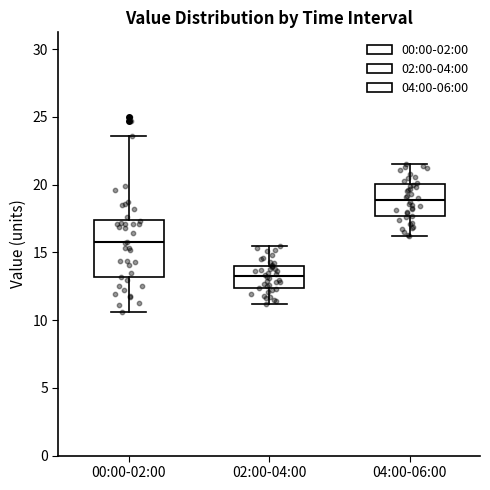

Which box has the lowest median line?

02:00-04:00